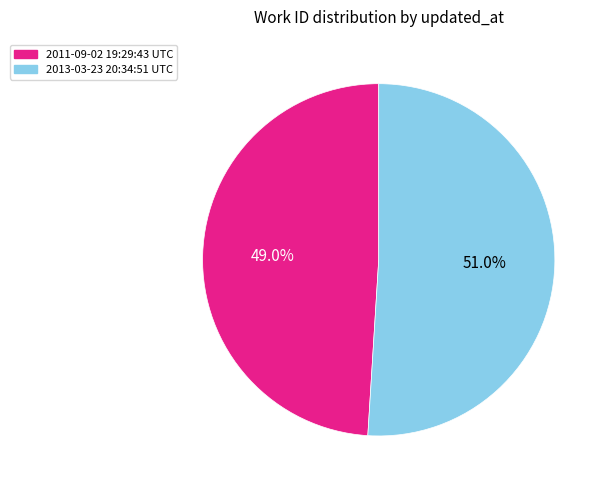

Rank the categories by value from highest to lowest.

2013-03-23 20:34:51 UTC, 2011-09-02 19:29:43 UTC